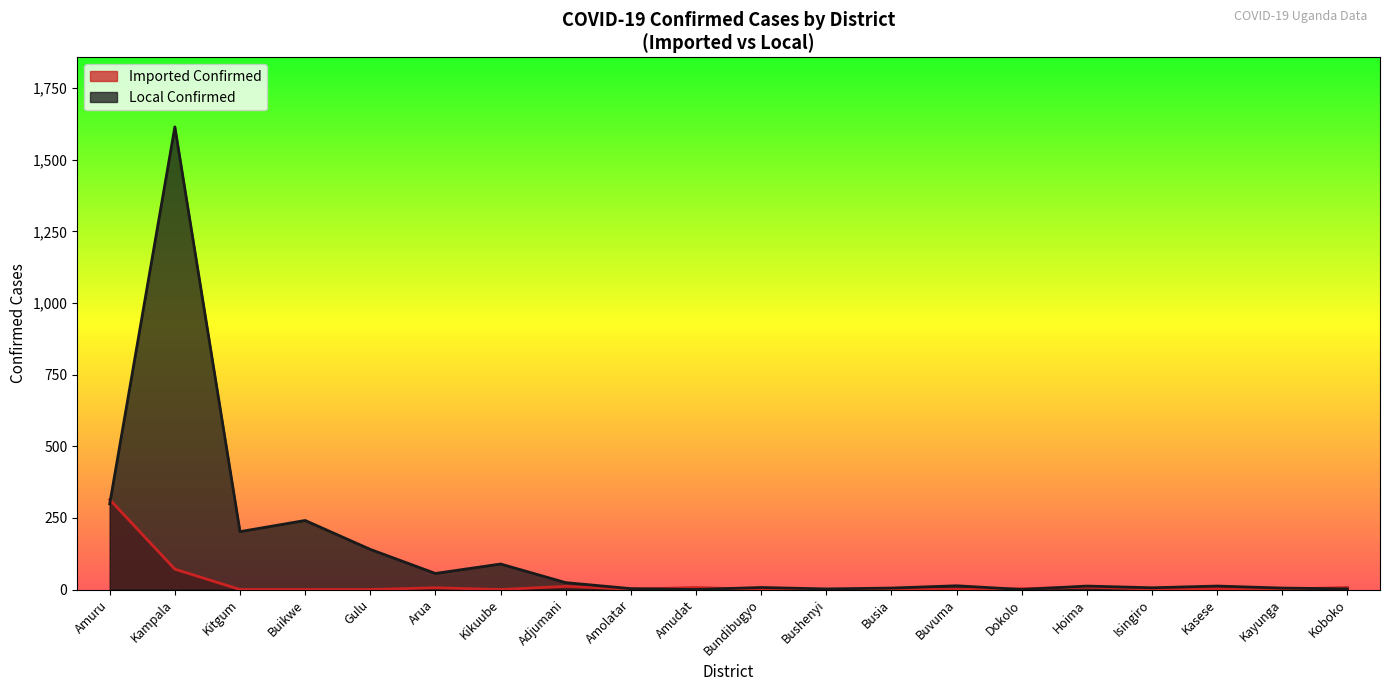

What is the value of the Local Confirmed point at the 13th from the left?

2